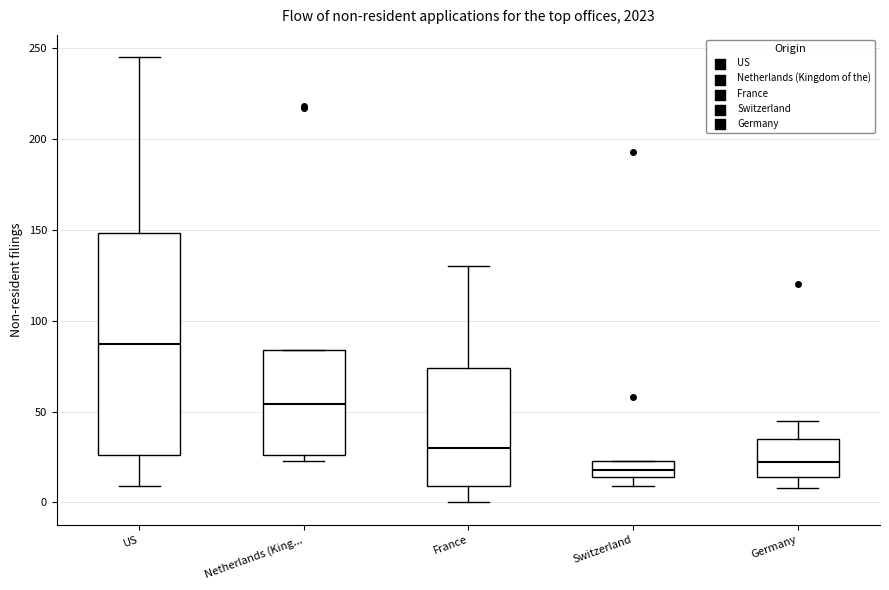

Which box has the highest median line?

US